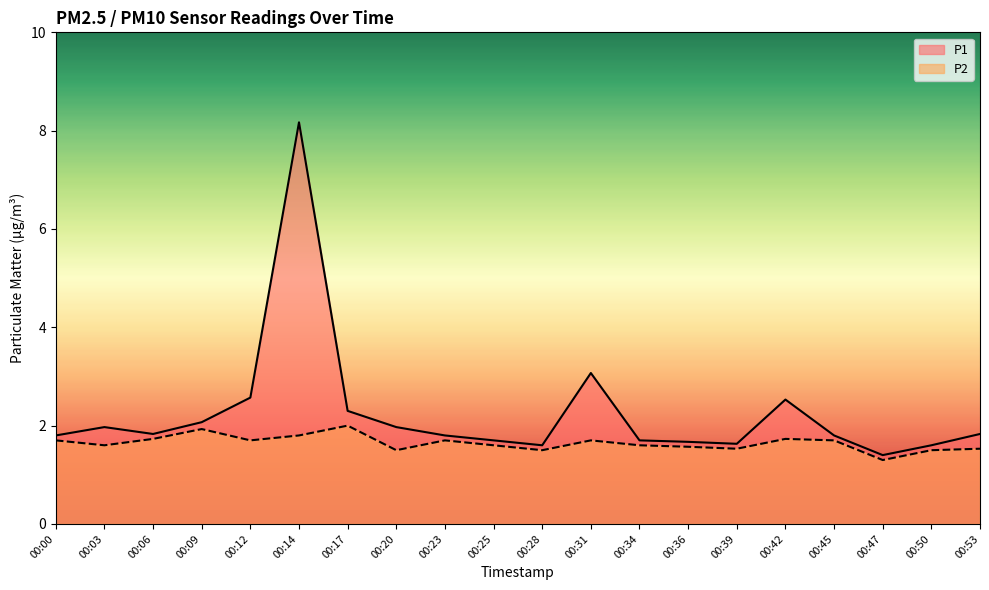

What are all the series names shown in the legend?

P1, P2